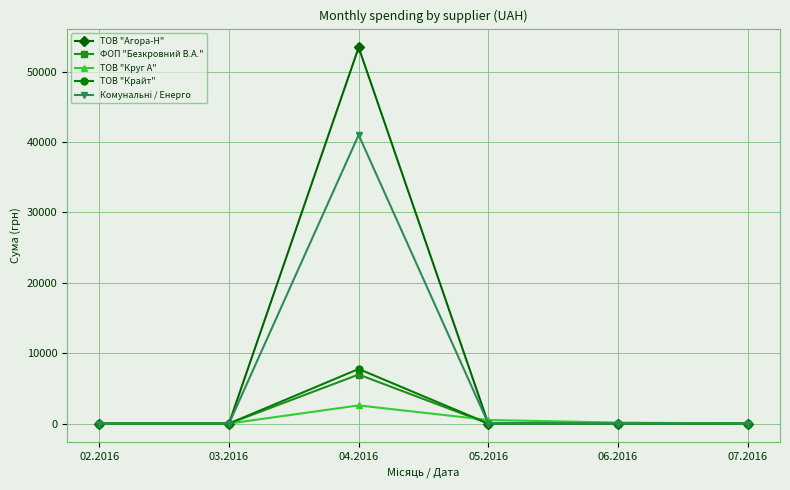

True or false: ФОП "Безкровний В.А." has a value of 2643.9 at 06.2016.

False